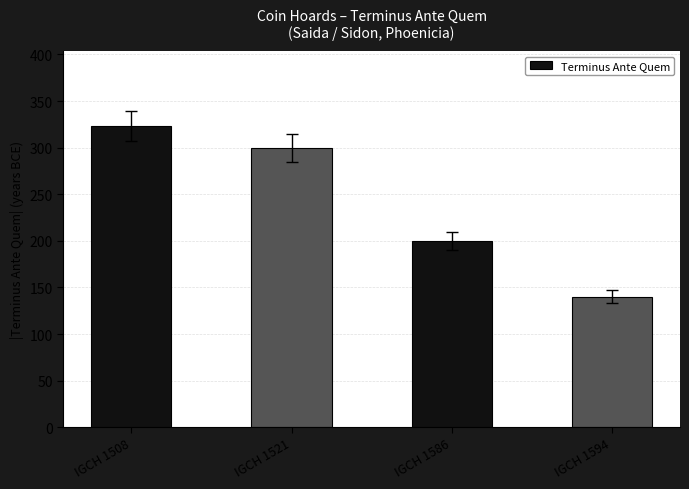

At which category does the chart reach its peak across all series?

IGCH 1508